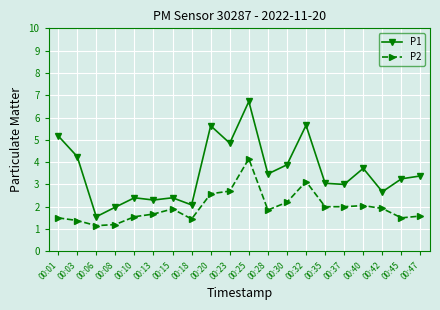

True or false: P1 and P2 intersect in this chart.

False